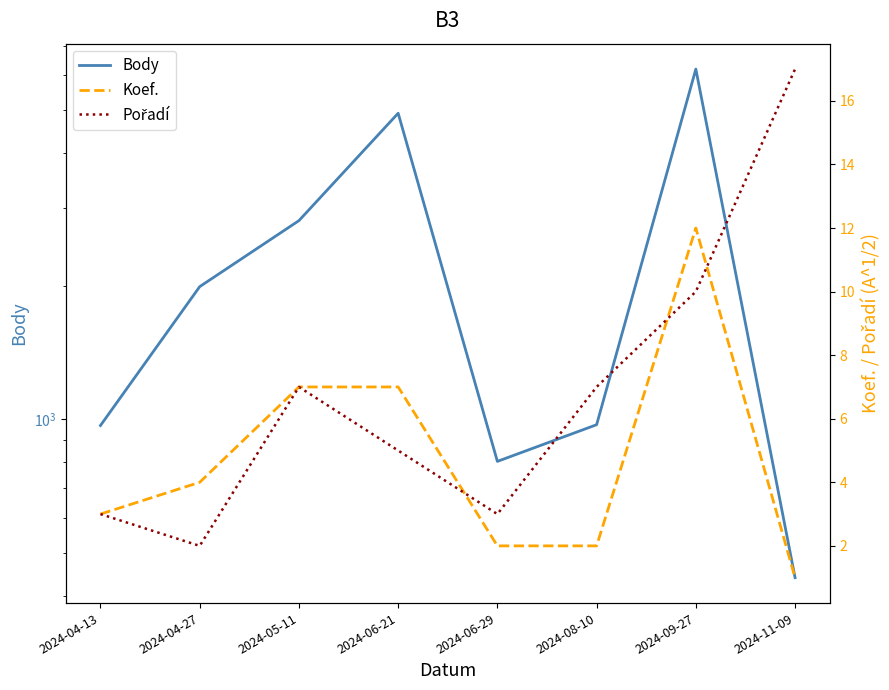

Reading left to right, what are all the values shown in this chart?

Body: 2024-04-13=969	2024-04-27=1996	2024-05-11=2814	2024-06-21=4921	2024-06-29=804	2024-08-10=973	2024-09-27=6192	2024-11-09=439
Koef.: 2024-04-13=3	2024-04-27=4	2024-05-11=7	2024-06-21=7	2024-06-29=2	2024-08-10=2	2024-09-27=12	2024-11-09=1
Pořadí: 2024-04-13=3	2024-04-27=2	2024-05-11=7	2024-06-21=5	2024-06-29=3	2024-08-10=7	2024-09-27=10	2024-11-09=17